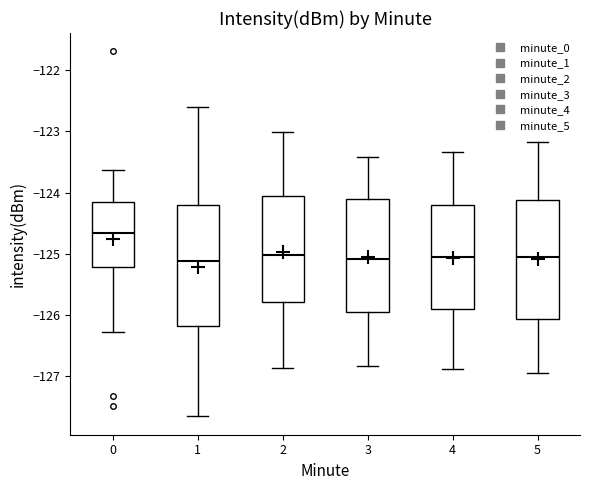

Reading left to right, read every box against the y-axis: the position of its median line, the range the box covers, and the ends of its whiskers. The values are not printed on the chart, so give them approximately, as read against the axis.

0: median -124.7, box -125.2 to -124.1, whiskers -126.3 to -123.6
1: median -125.1, box -126.2 to -124.2, whiskers -127.7 to -122.6
2: median -125.0, box -125.8 to -124.1, whiskers -126.9 to -123.0
3: median -125.1, box -126.0 to -124.1, whiskers -126.8 to -123.4
4: median -125.1, box -125.9 to -124.2, whiskers -126.9 to -123.3
5: median -125.1, box -126.1 to -124.1, whiskers -126.9 to -123.2